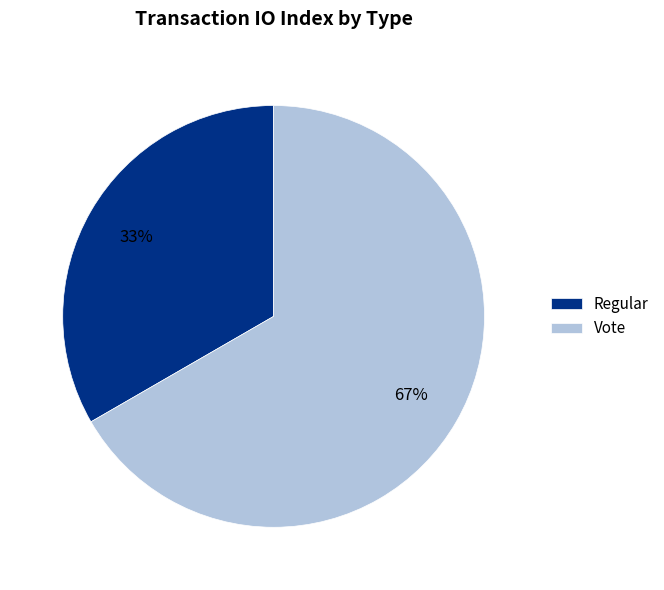

Is the sum of Regular and Vote greater than half?

Yes